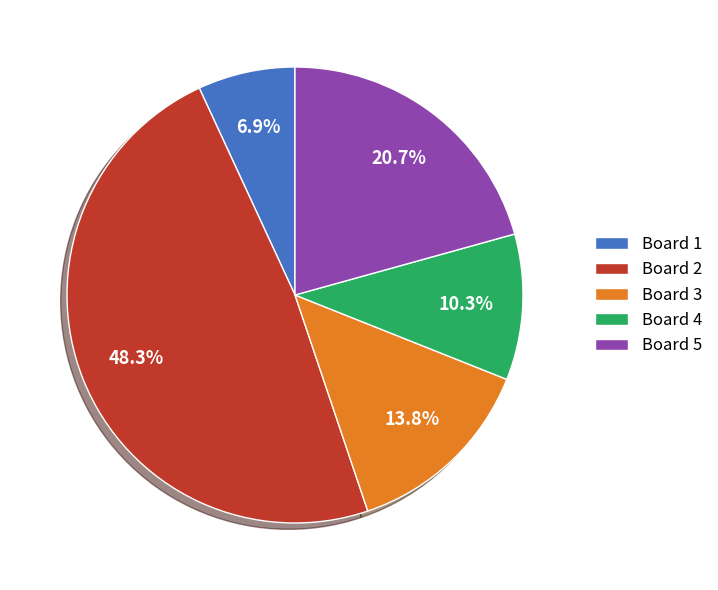

What is the largest slice in the pie chart?

Board 2